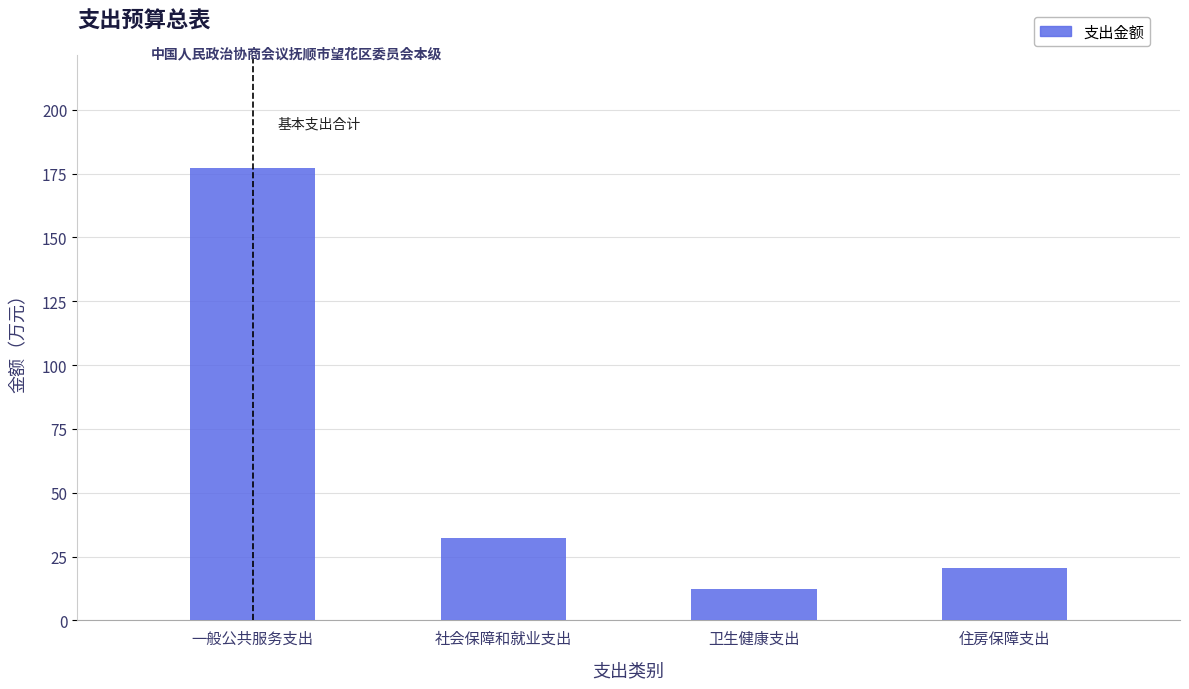

Reading left to right, what are all the values shown in this chart?

177.2	32.4	12.4	20.4